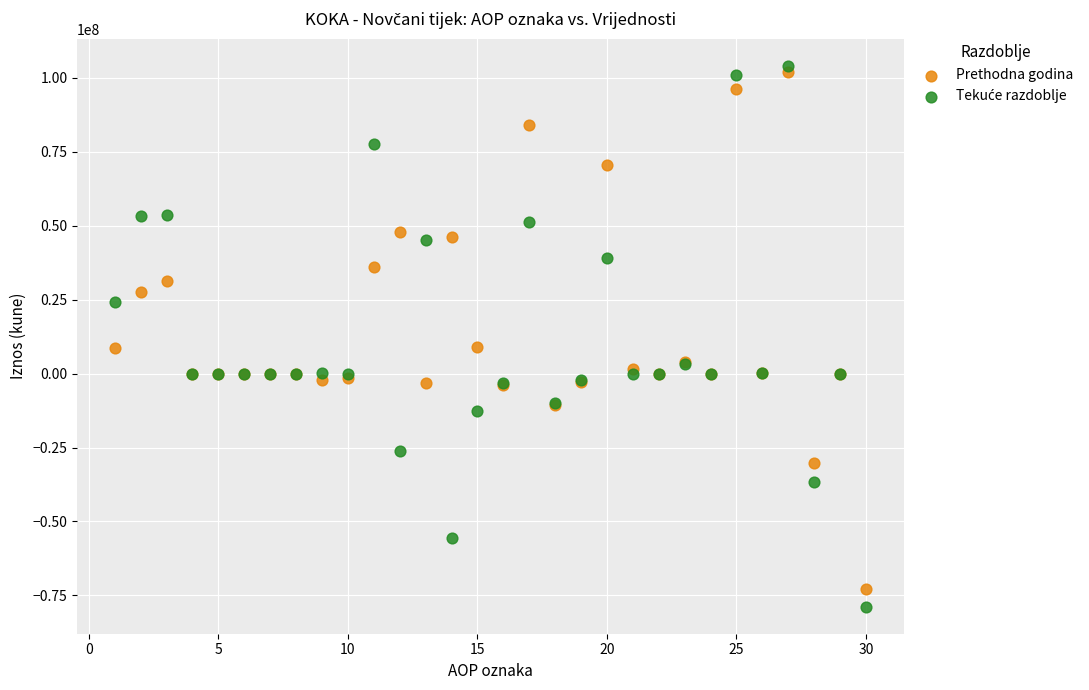

What is the X range (max minus min) for the scatter plot?

29